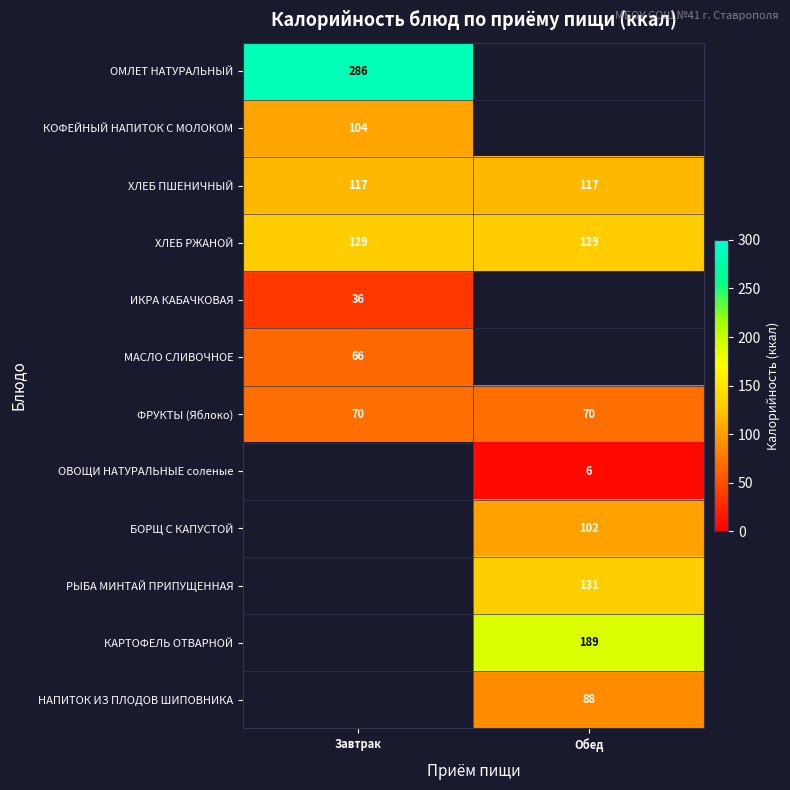

What is the average value of the ХЛЕБ РЖАНОЙ series?

129